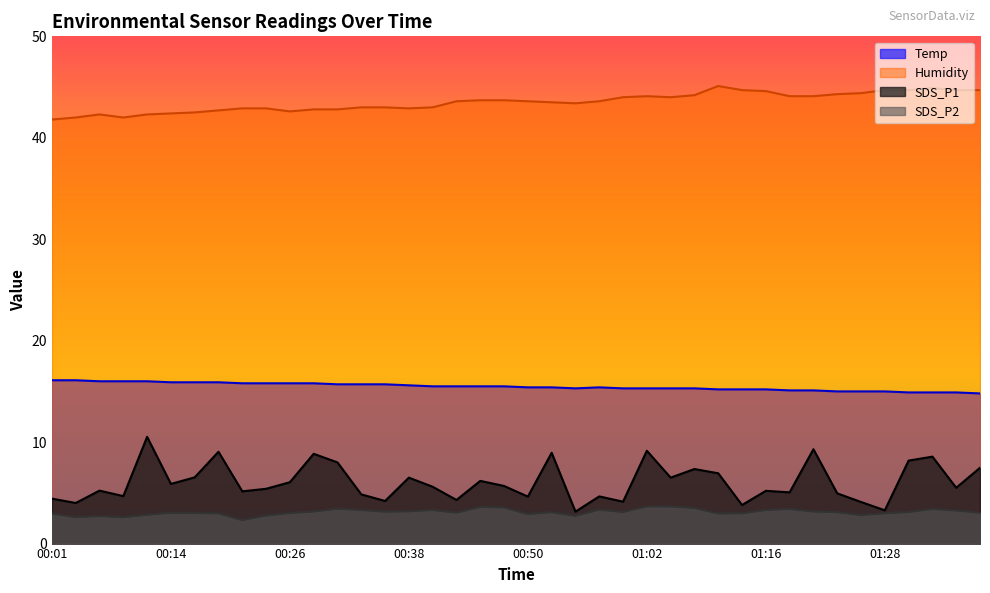

What is the sum of all SDS_P2 values?

123.7